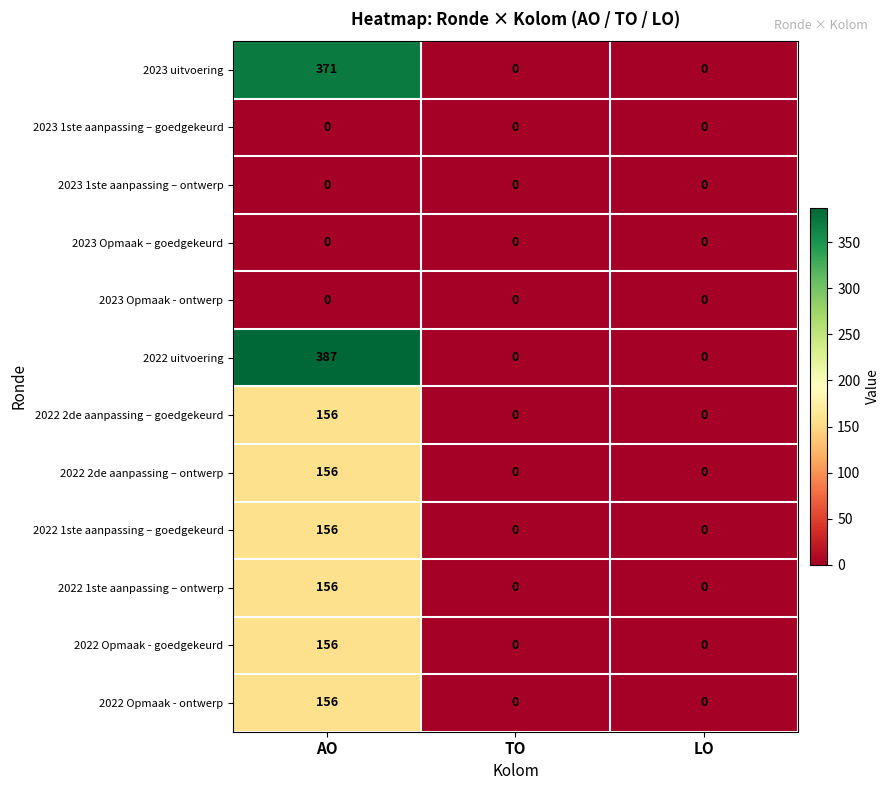

What is the maximum value shown in the chart?

387